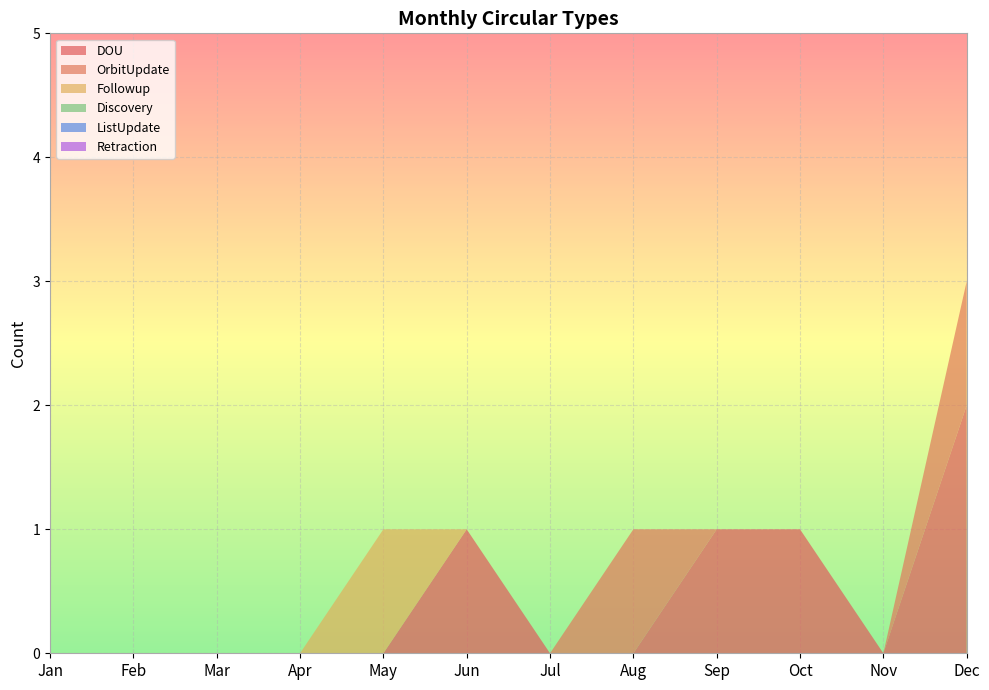

Reading right to left, what are all the values shown in this chart?

DOU: 2	0	1	1	0	0	1	0	0	0	0	0
OrbitUpdate: 1	0	0	0	1	0	0	0	0	0	0	0
Followup: 0	0	0	0	0	0	0	1	0	0	0	0
Discovery: 0	0	0	0	0	0	0	0	0	0	0	0
ListUpdate: 0	0	0	0	0	0	0	0	0	0	0	0
Retraction: 0	0	0	0	0	0	0	0	0	0	0	0